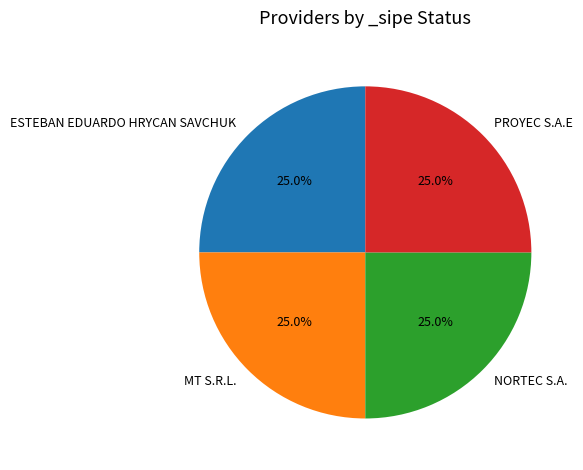

Count the number of slices in the pie.

4